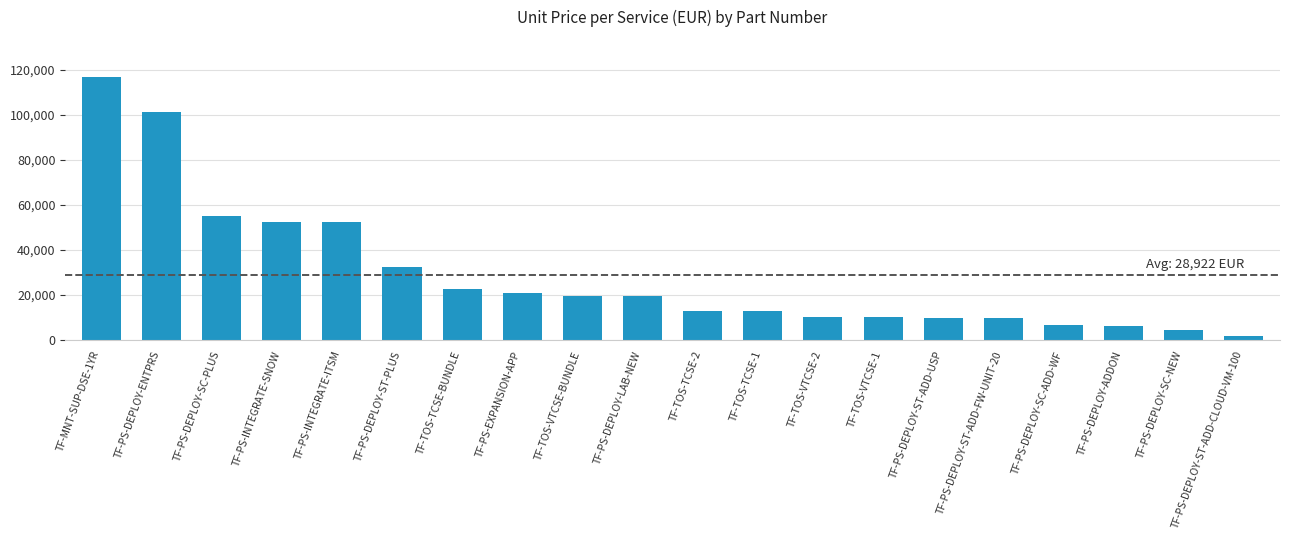

What is the difference between the second highest and minimum values?

99060